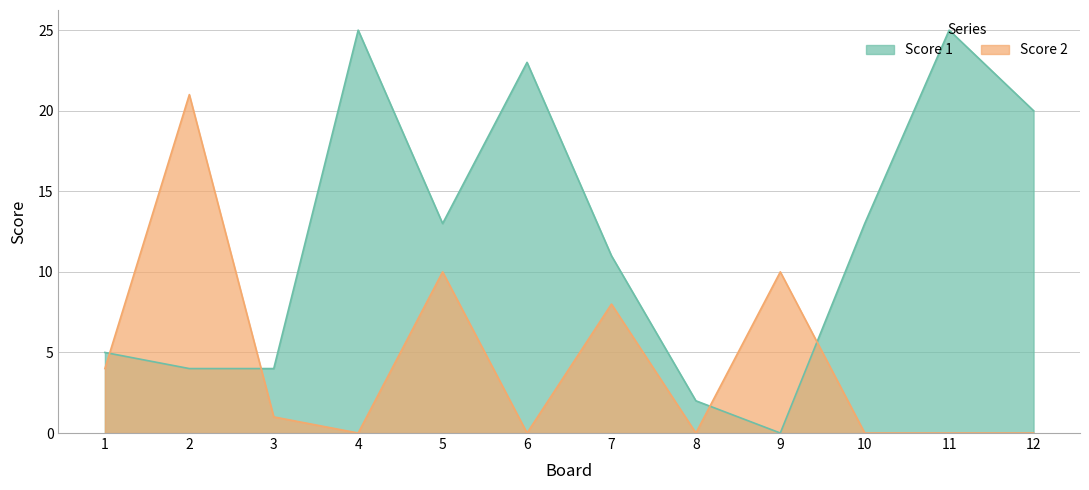

Is it true that Score 2 equals 4 at 5?

False